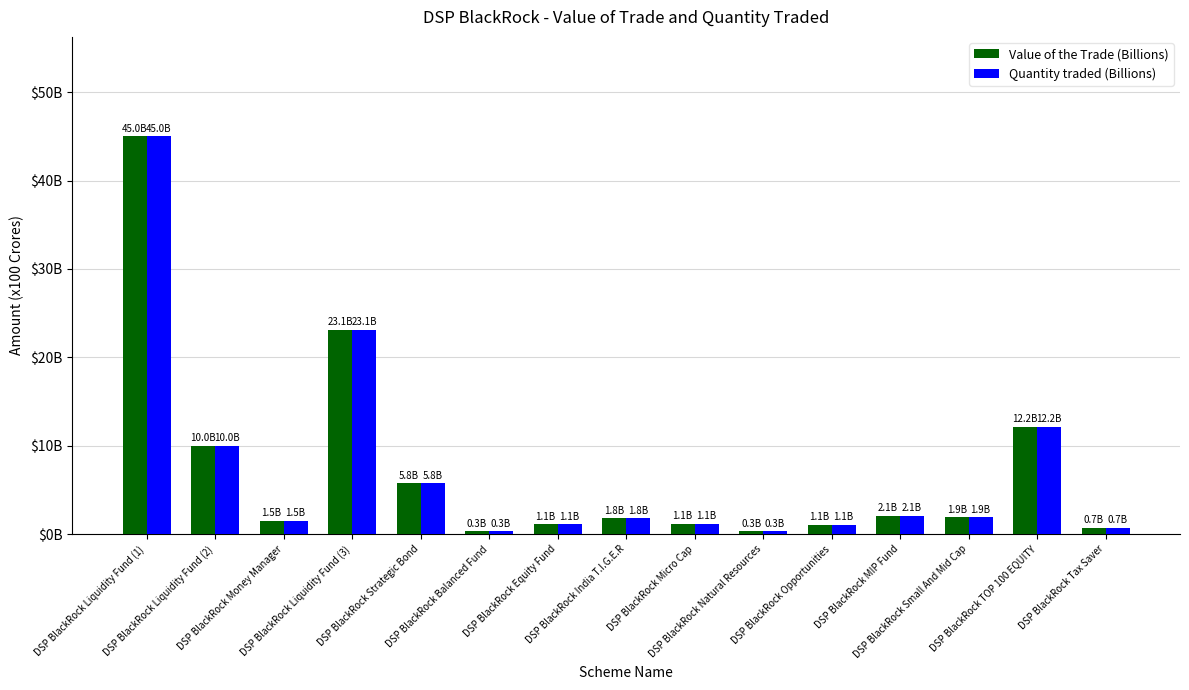

What is the difference between the maximum and minimum values in the Value of the Trade (Billions) series?

44.7